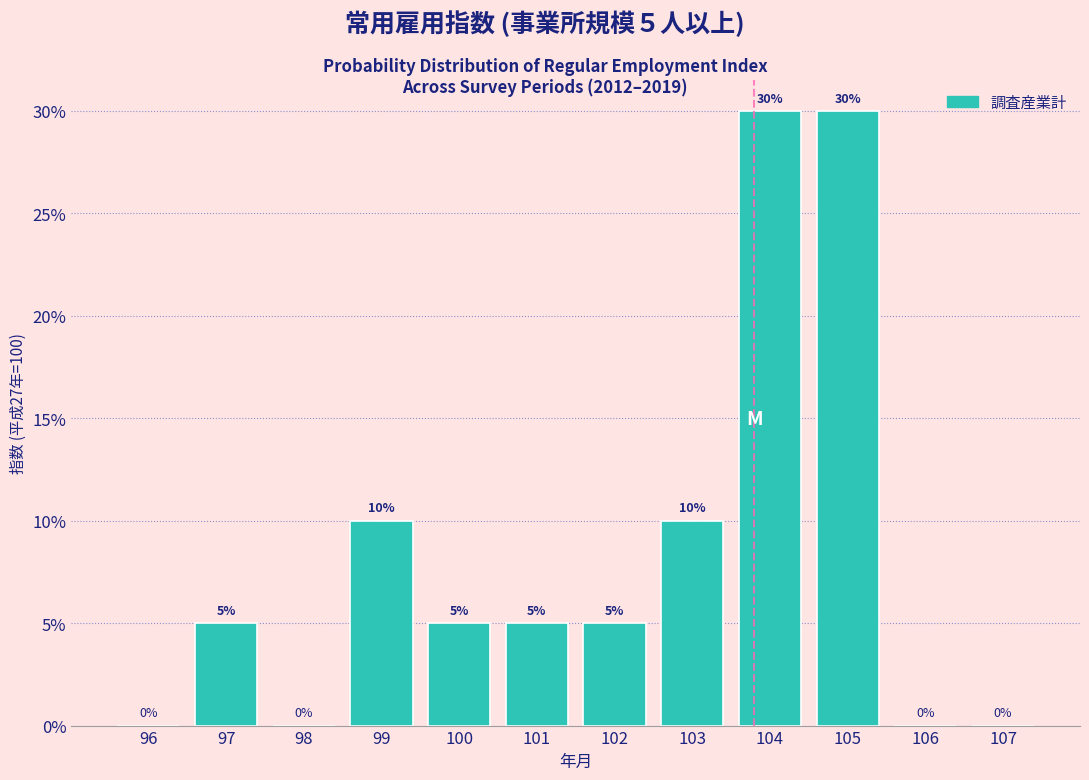

Reading left to right, extract all data points from this chart.

96=0	97=5	98=0	99=10	100=5	101=5	102=5	103=10	104=30	105=30	106=0	107=0